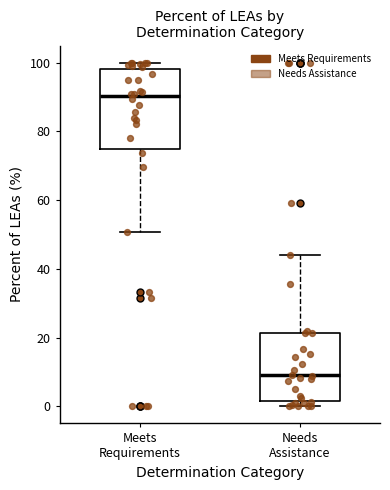

Comparing the boxes themselves (not the whiskers), which one is the tallest?

Meets Requirements